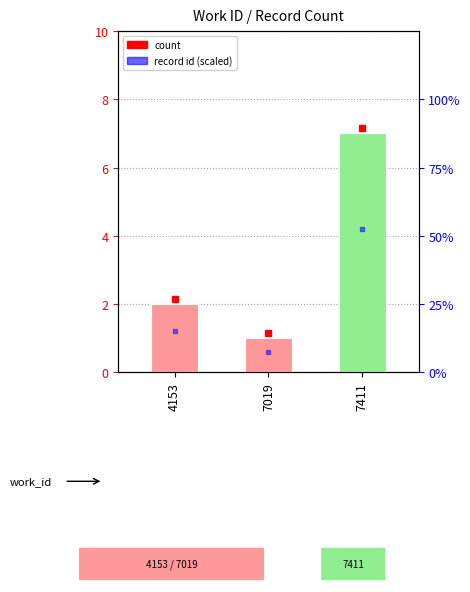

What is the change in value from 4153 to 7019?

-1